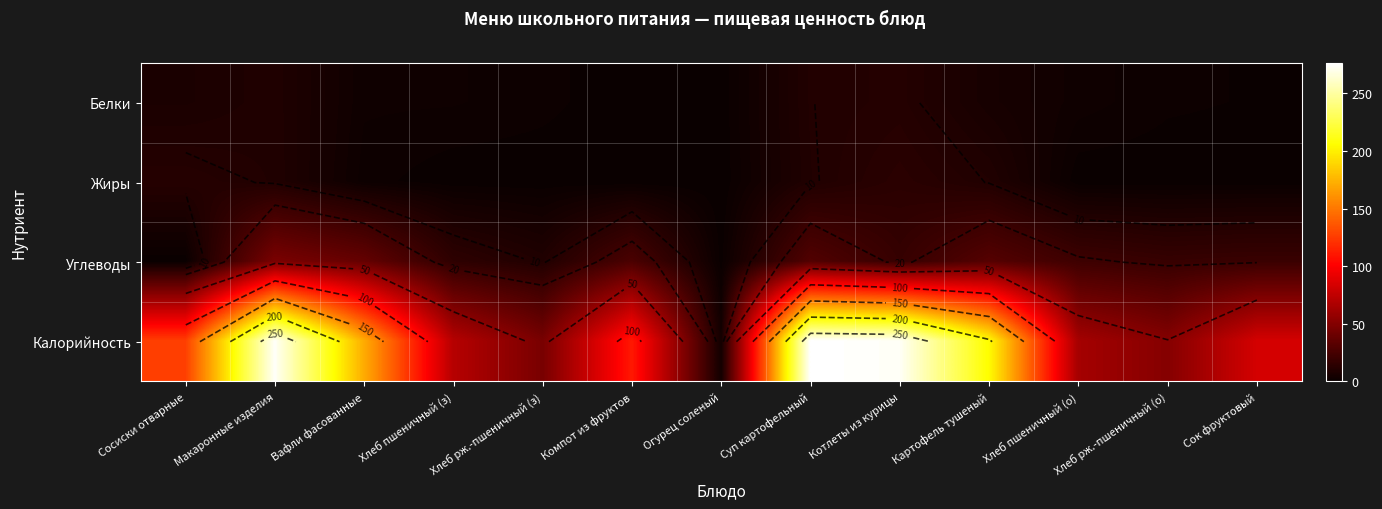

What is the greatest value displayed?

276.0